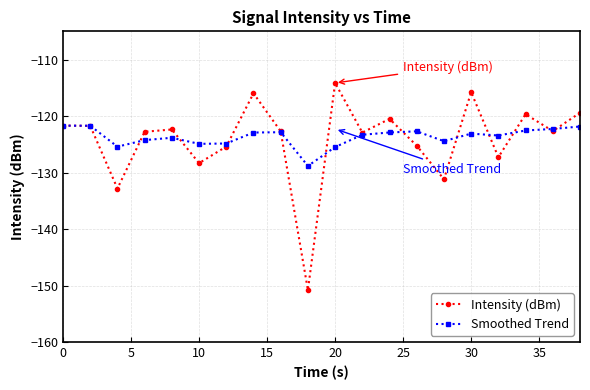

In Intensity (dBm), how many points are lower than both neighbors (excluding endpoints)?

7